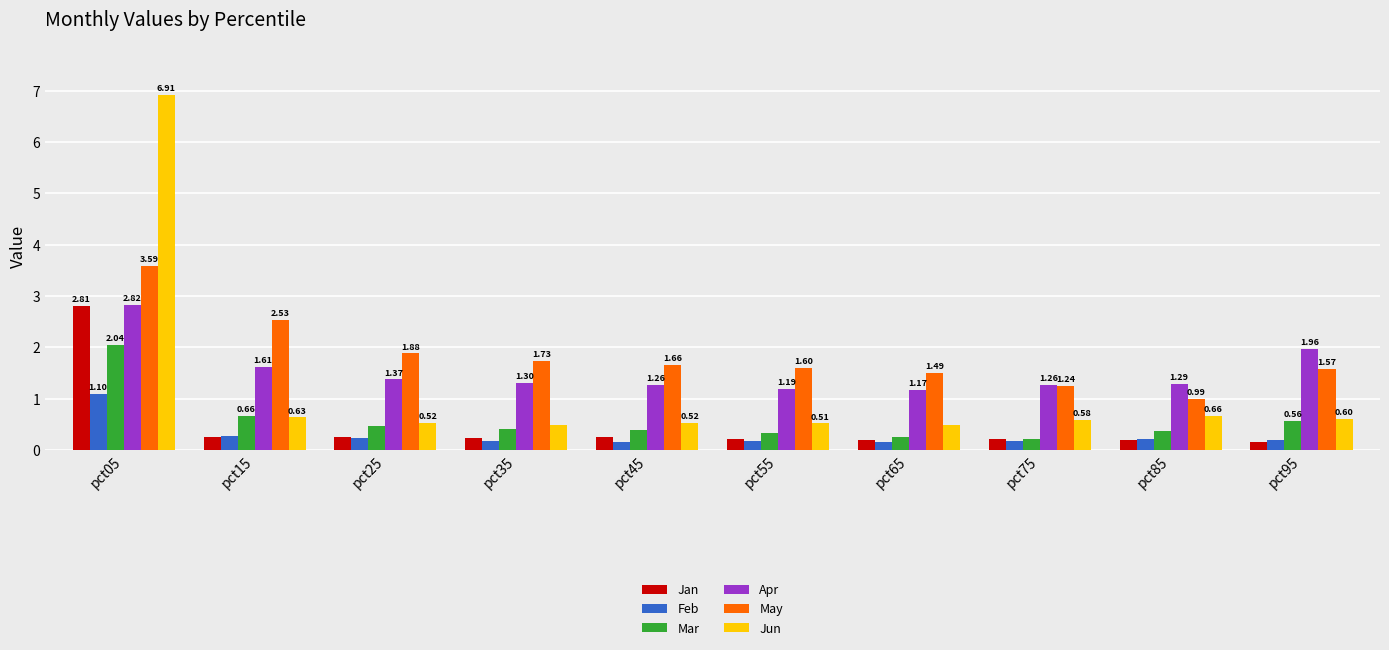

List the series in order of their peak value, lowest first.

Feb, Mar, Jan, Apr, May, Jun